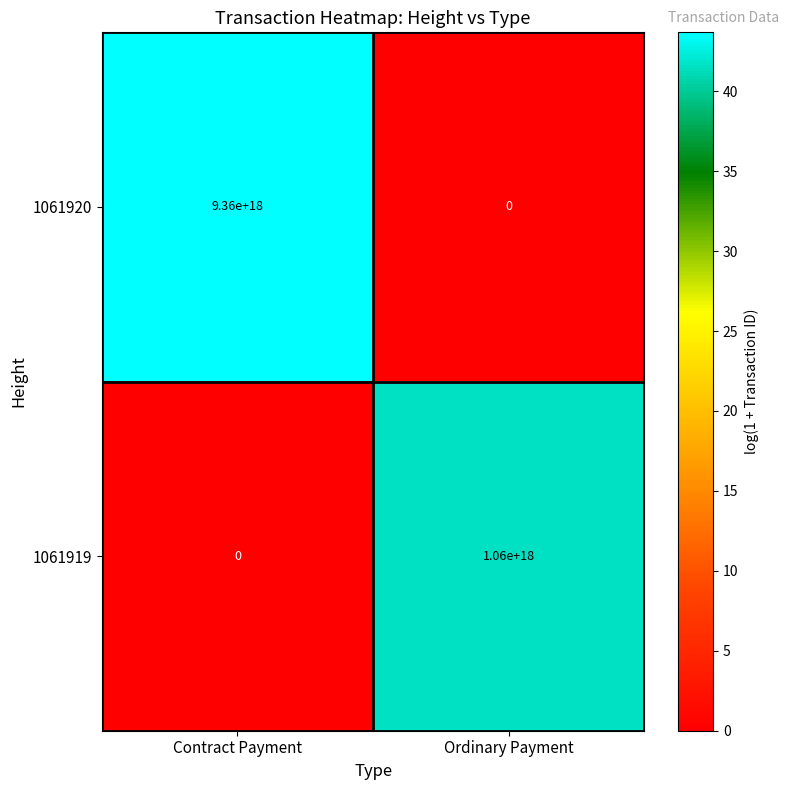

How many values in 1061919 are above zero?

1